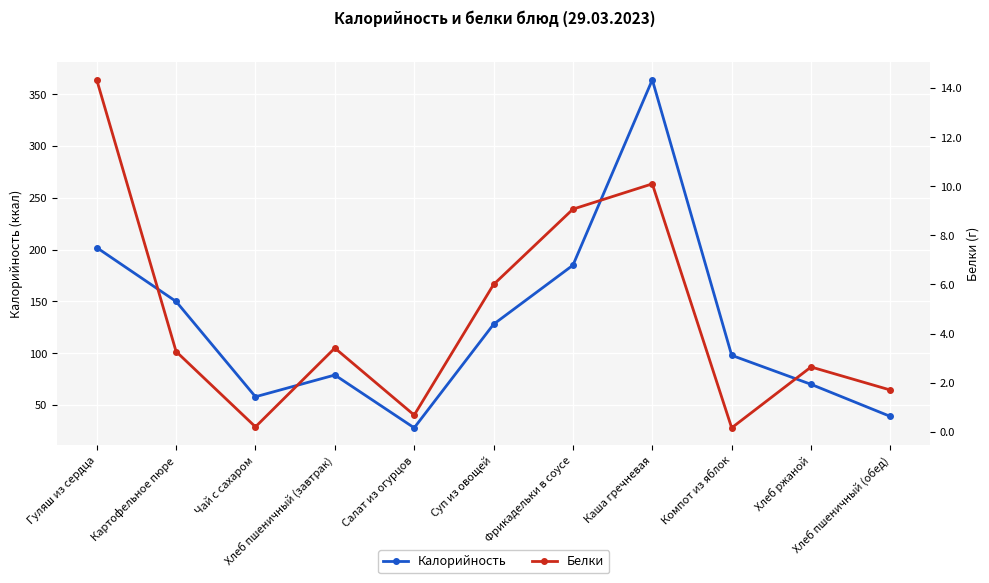

At which category is the sum across all series the highest?

Каша гречневая